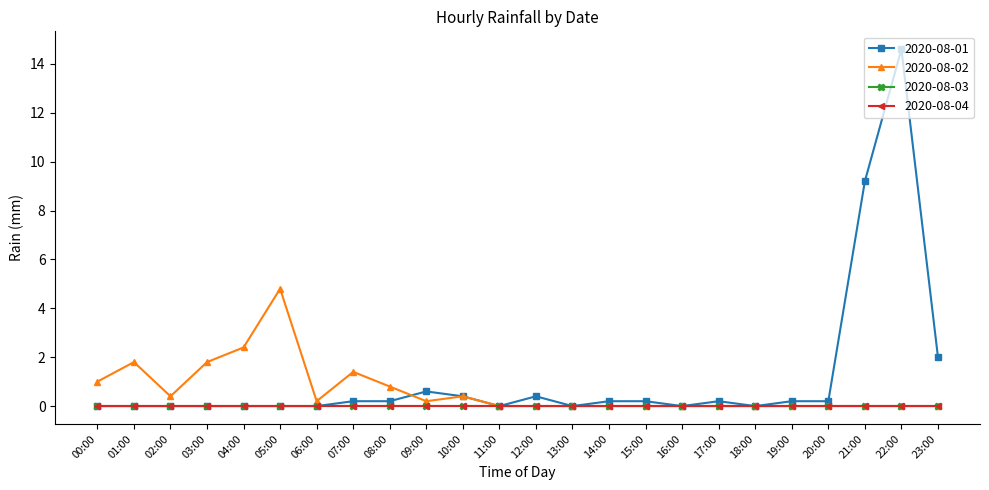

At which category does 2020-08-02 reach its first local valley?

02:00